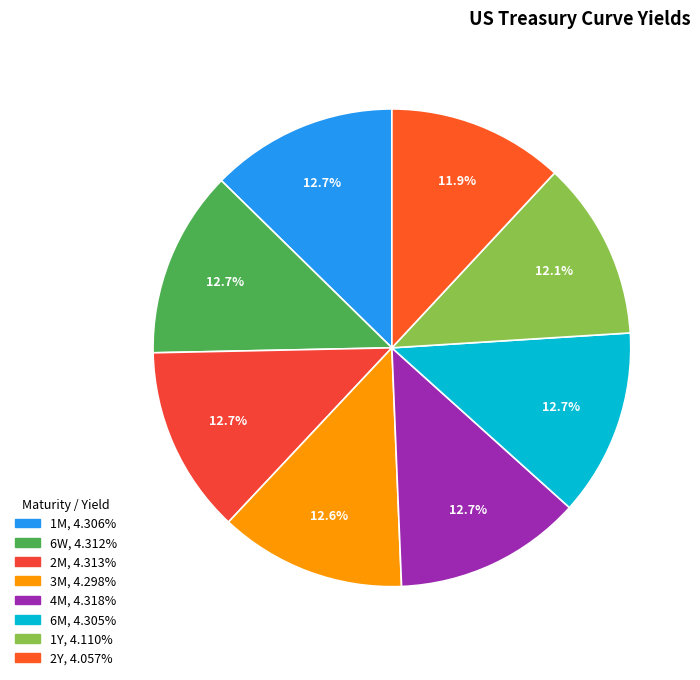

Count the number of slices in the pie.

8